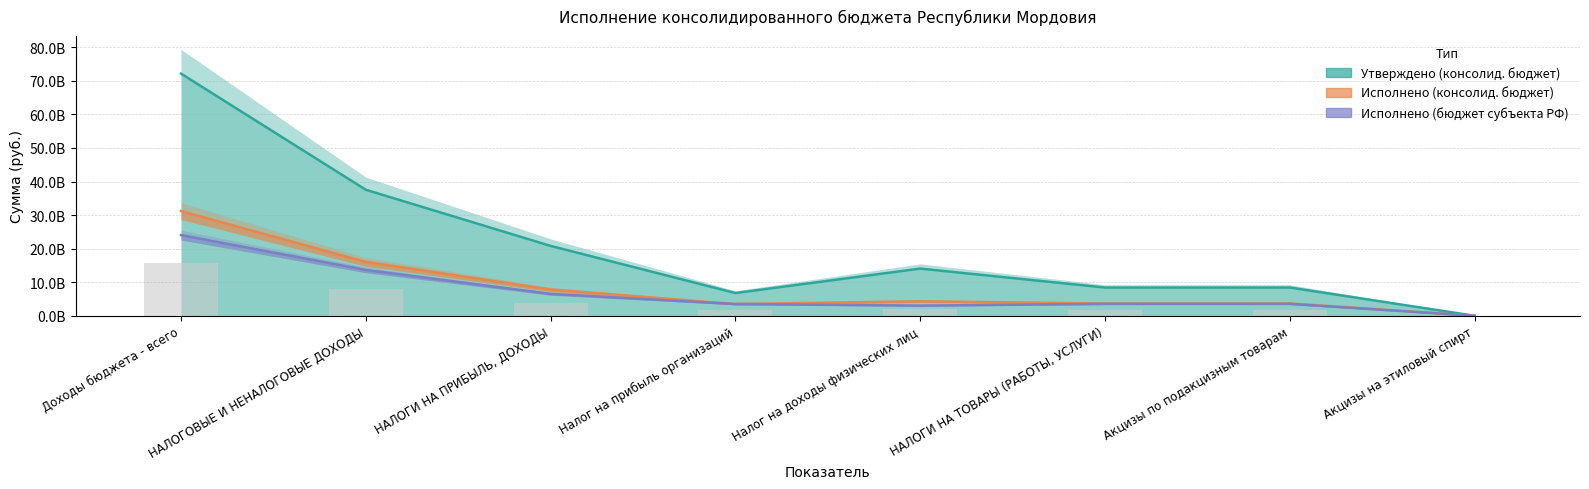

Reading left to right, what are all the values shown in this chart?

Утверждено (консолид. бюджет): 72160106706.5	37548387126.4	20821058700.0	6767759000.0	14053299700.0	8409880200.0	8409880200.0	884000.0
Исполнено (консолид. бюджет): 31187912354.3	16044170696.3	7818893126.7	3499750194.8	4319142931.9	3673445540.9	3673445540.9	734731.1
Исполнено (бюджет субъекта РФ): 24028905577.6	13655748297.4	6522261223.4	3499750194.8	3022511028.6	3547403867.1	3547403867.1	734731.1